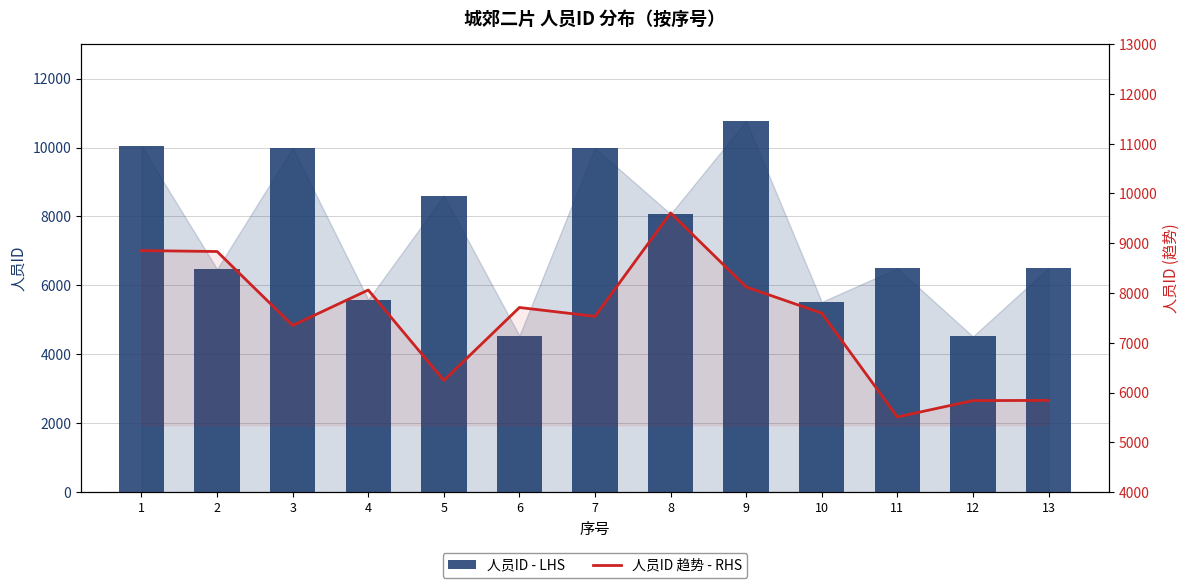

What are all the series names shown in the legend?

人员ID - LHS, 人员ID 趋势 - RHS